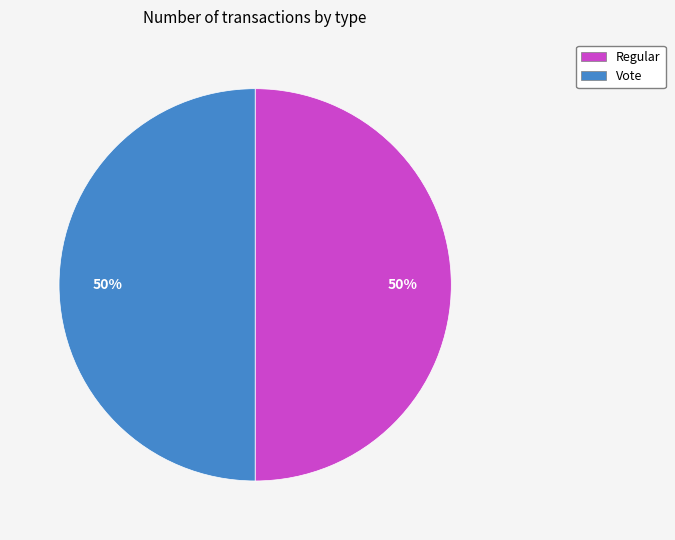

What percentage is the Regular slice, to the nearest percent?

50%